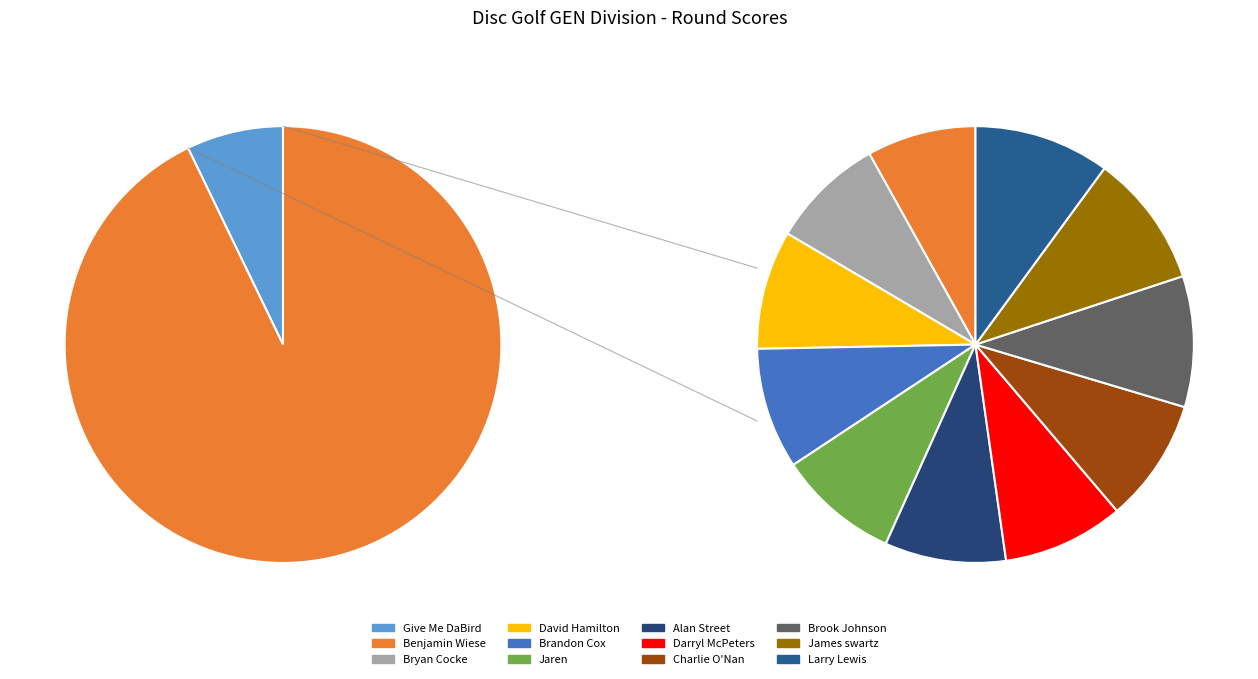

True or false: Darryl McPeters accounts for 1% of the total.

False